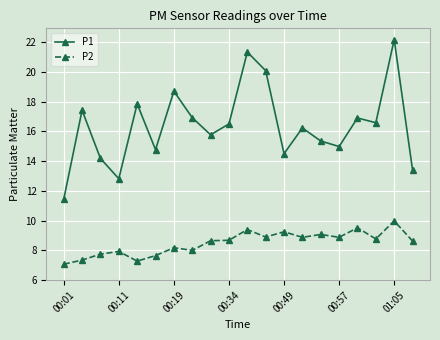

Which series has the widest spread of values?

P1